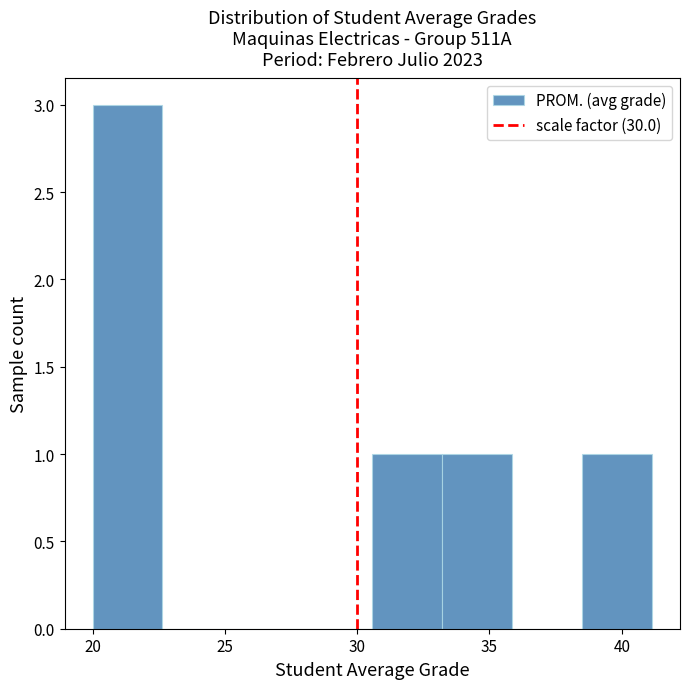

What is the height of the bar covering 38.5 to 41.0 on the x-axis? Neither the bar edges nor the heights are printed on the chart, so give them approximately, as read against the axes.

1